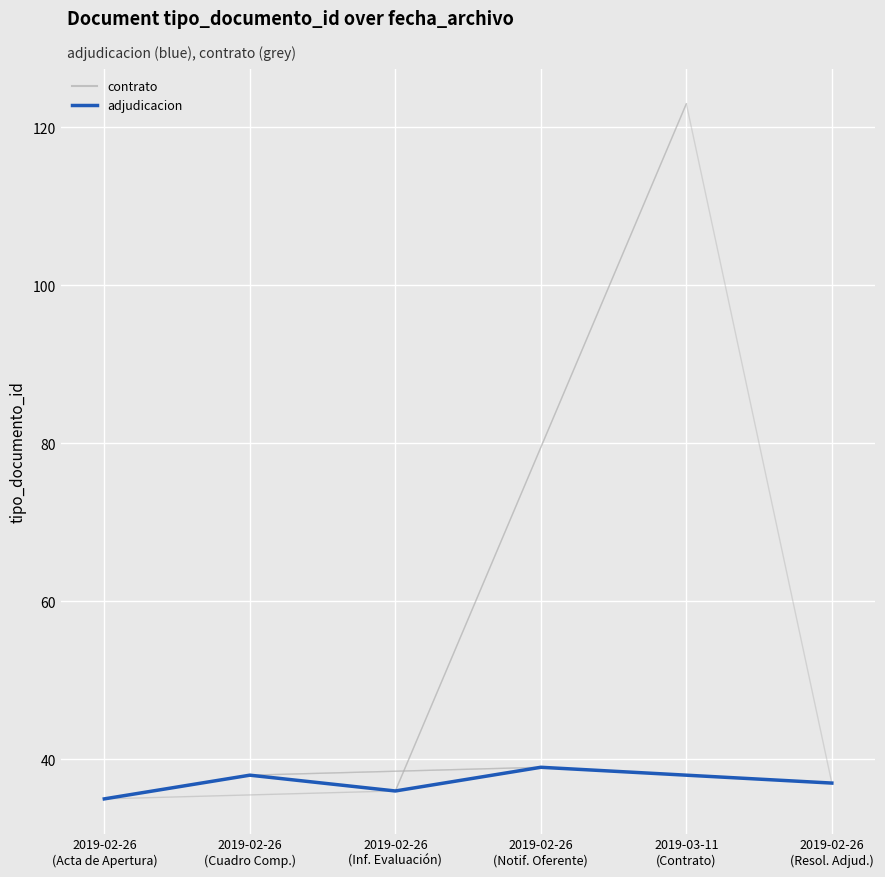

Approximately how many times larger is the value at 2019-02-26
(Cuadro Comp.) compared to 2019-02-26
(Inf. Evaluación)?

1.1